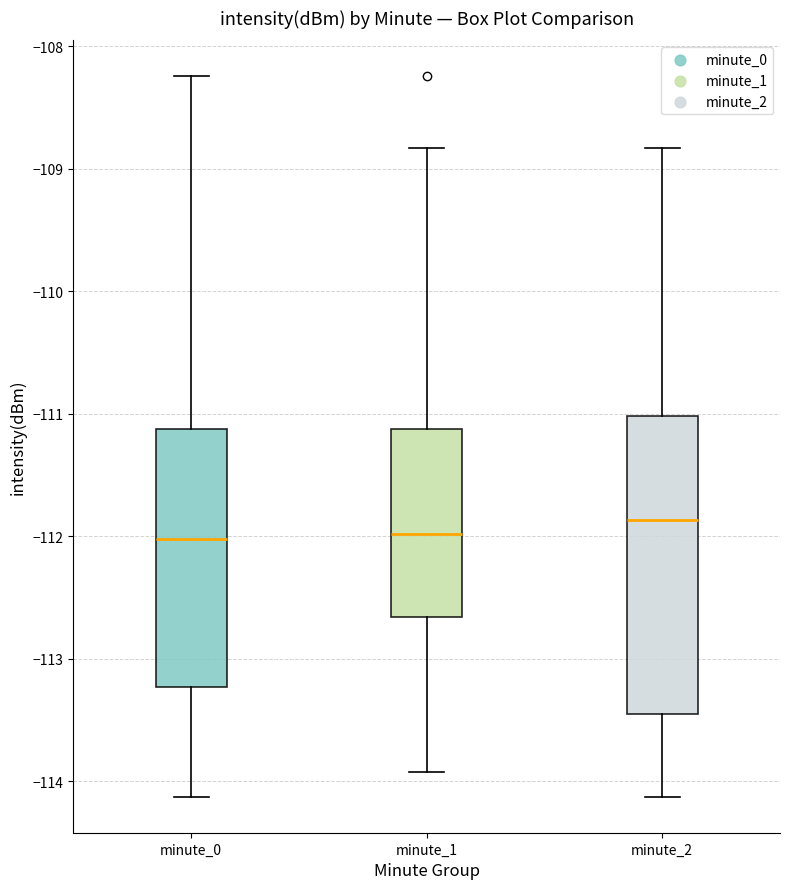

Reading left to right, read every box against the y-axis: the position of its median line, the range the box covers, and the ends of its whiskers. The values are not printed on the chart, so give them approximately, as read against the axis.

minute_0: median -112.0, box -113.2 to -111.1, whiskers -114.1 to -108.2
minute_1: median -112.0, box -112.7 to -111.1, whiskers -113.9 to -108.8
minute_2: median -111.9, box -113.5 to -111.0, whiskers -114.1 to -108.8